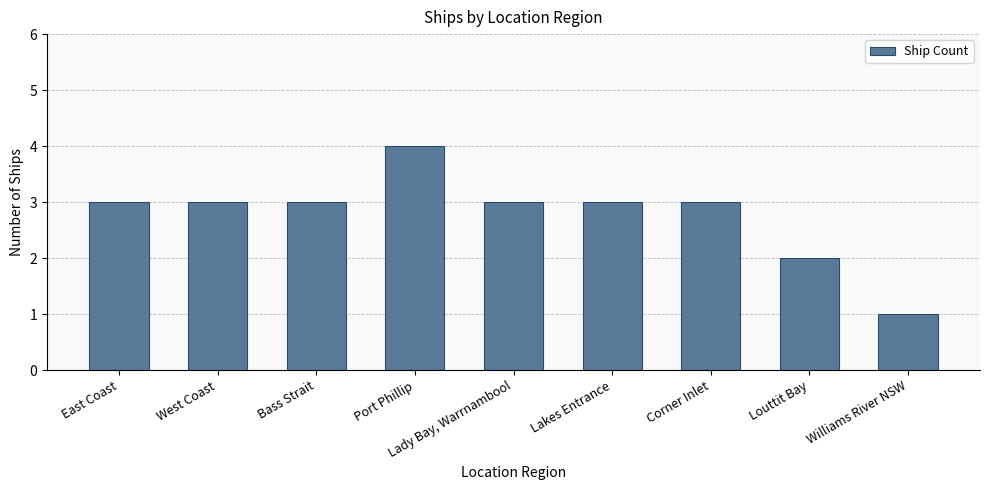

Approximately how many times larger is the value at West Coast compared to East Coast?

1.0